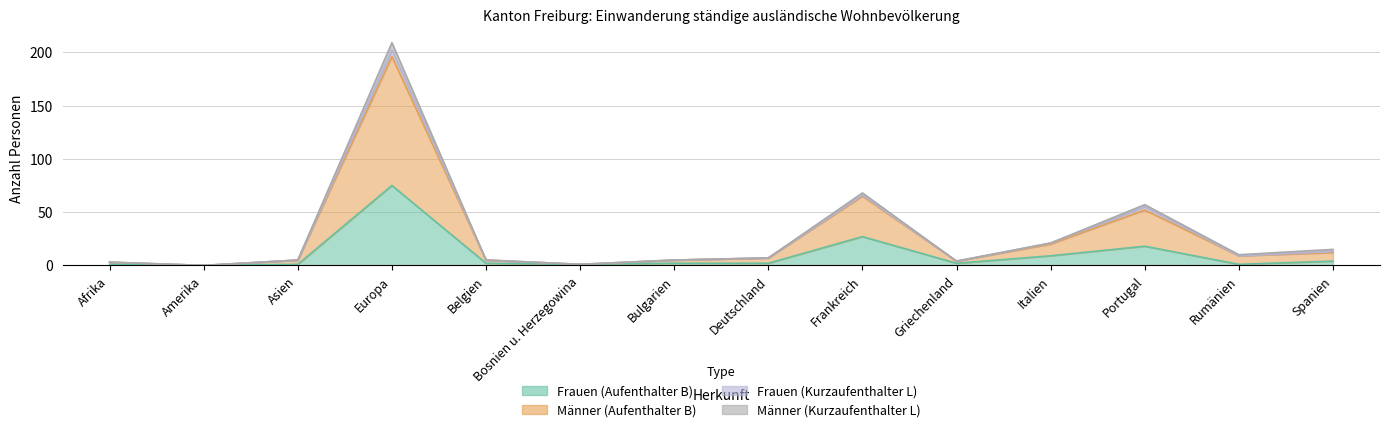

What is the maximum value shown in the chart?

209